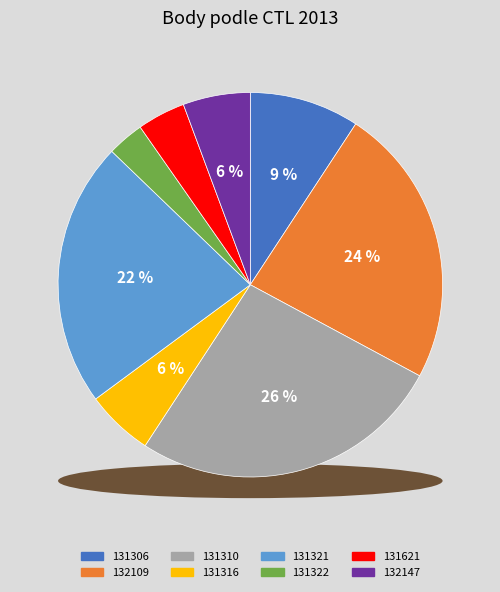

Which category has the biggest portion of the pie?

131310